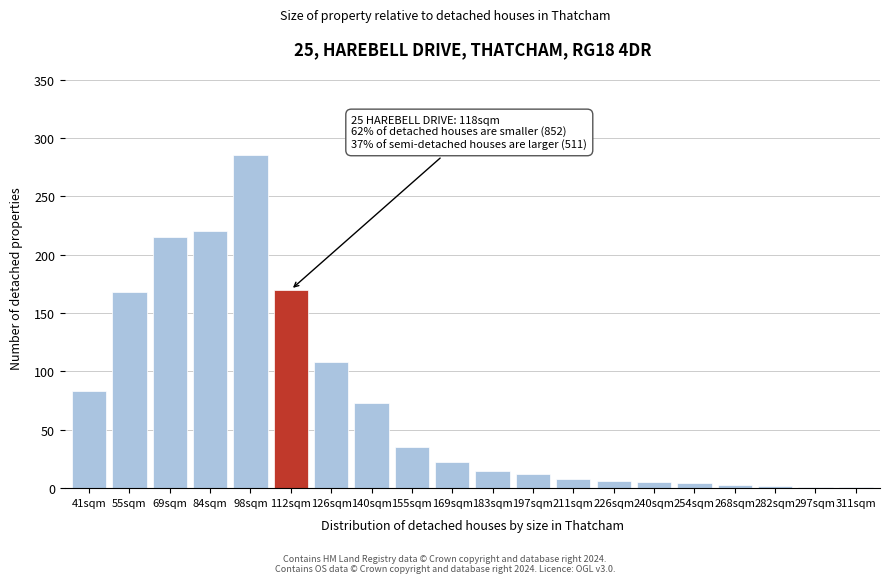

What is the change in value from 126sqm to 197sqm?

-96